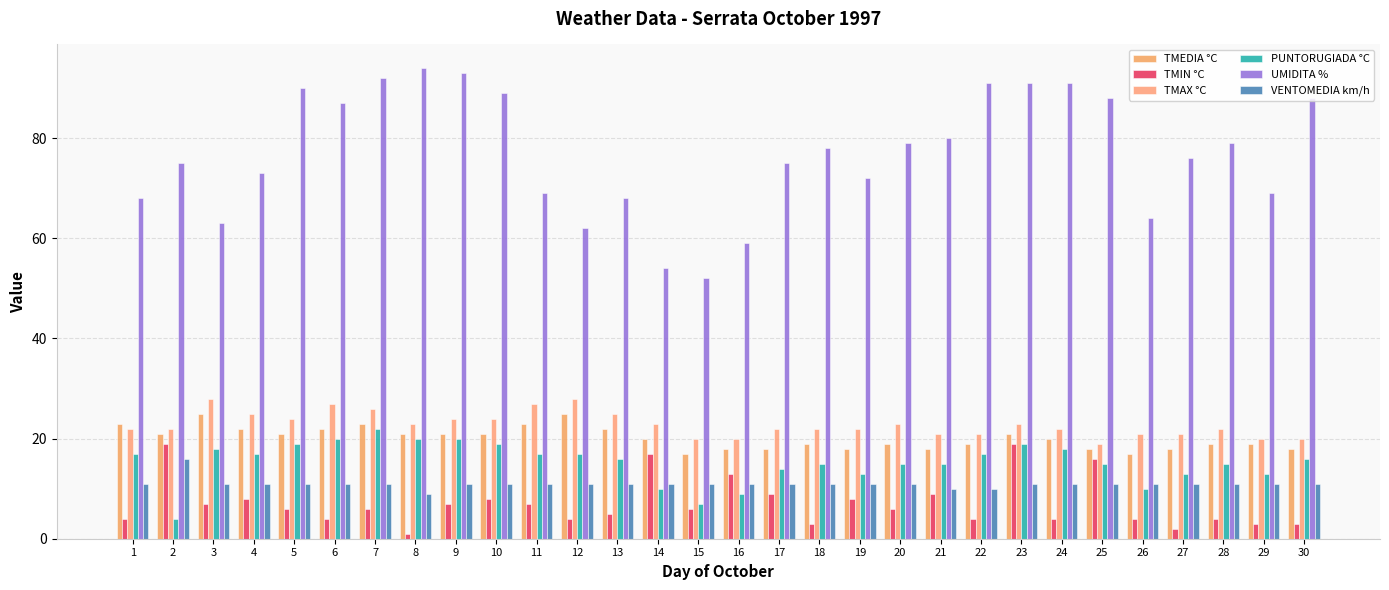

Rank the series by their maximum value, from highest to lowest.

UMIDITA %, TMAX °C, TMEDIA °C, PUNTORUGIADA °C, TMIN °C, VENTOMEDIA km/h